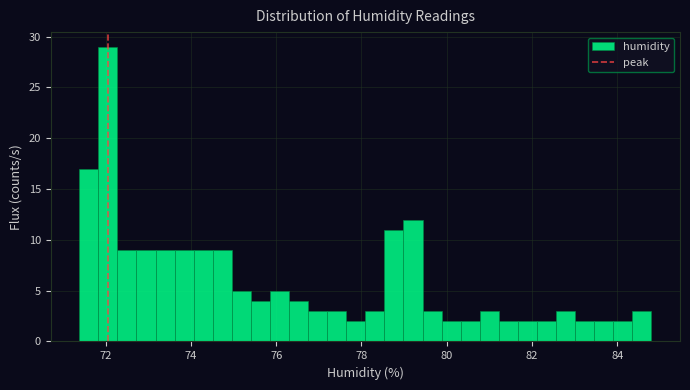

Read against the x-axis, roughly where is the centre of the tallest bar?

72.0